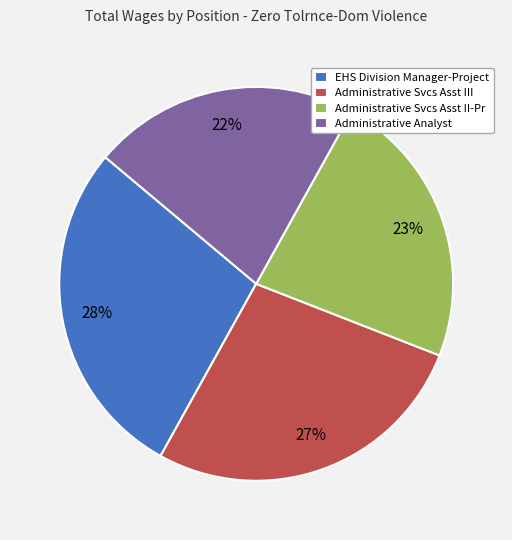

How many slices are in this pie chart?

4